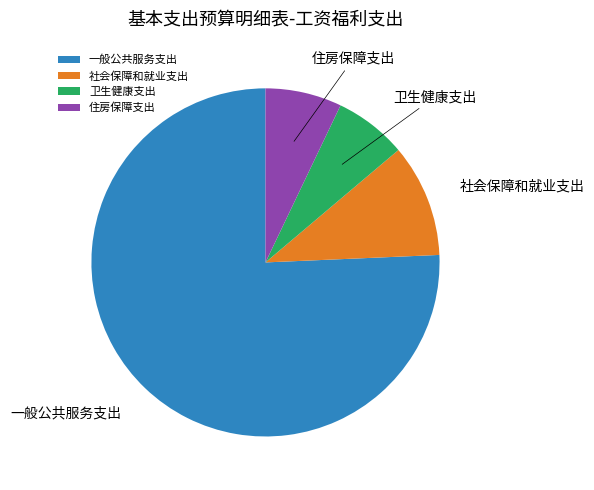

Do 卫生健康支出 and 一般公共服务支出 together represent more than half of the pie?

Yes